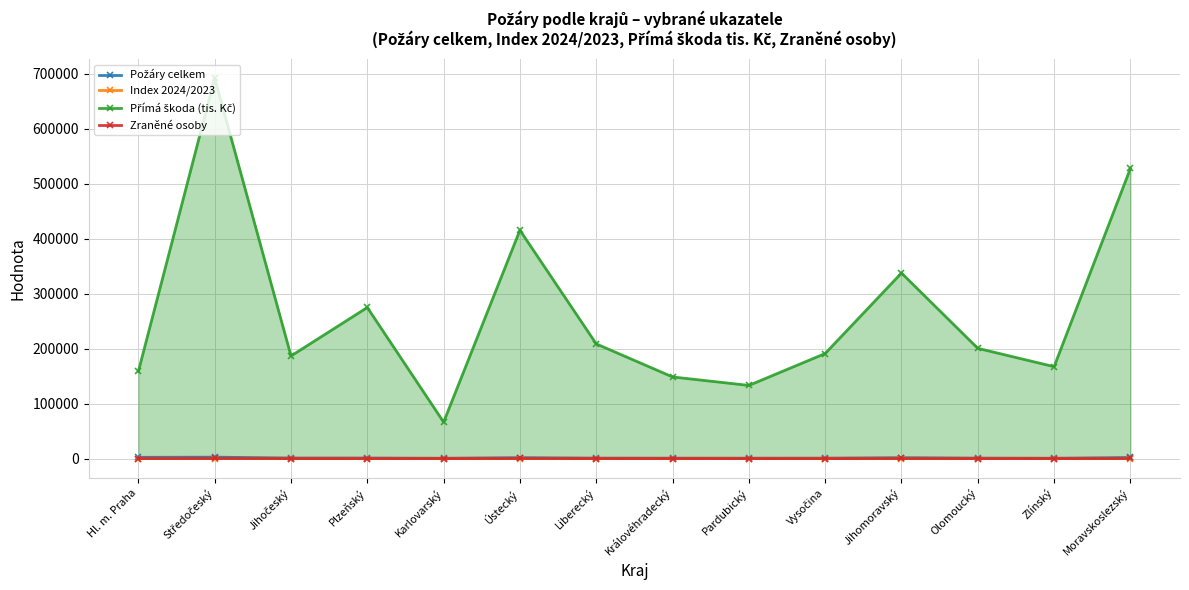

True or false: Požáry celkem and Přímá škoda (tis. Kč) intersect in this chart.

False